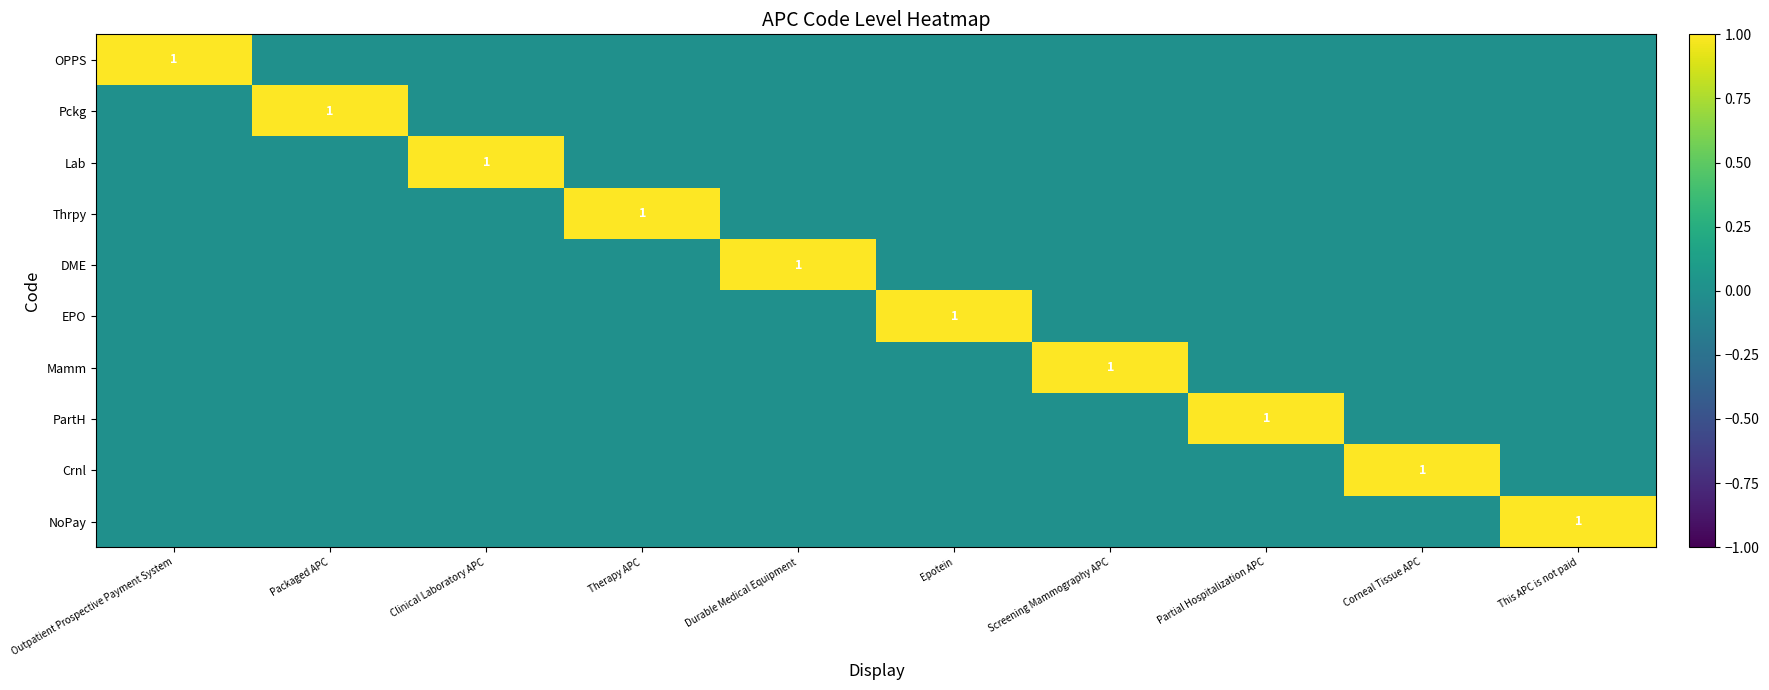

Which has a higher value, Epotein or Outpatient Prospective Payment System?

Outpatient Prospective Payment System